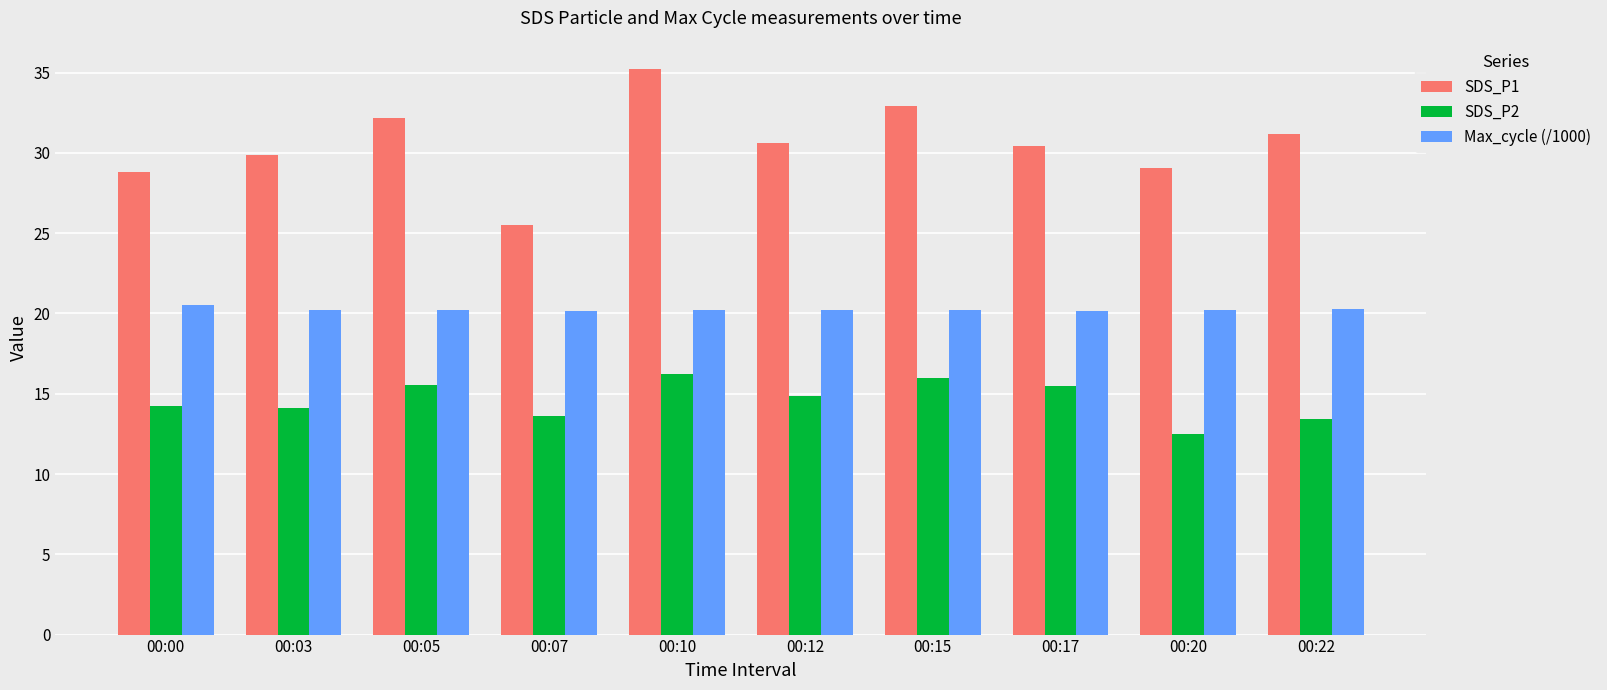

Read the Max_cycle (/1000) value at 00:05.

20.2